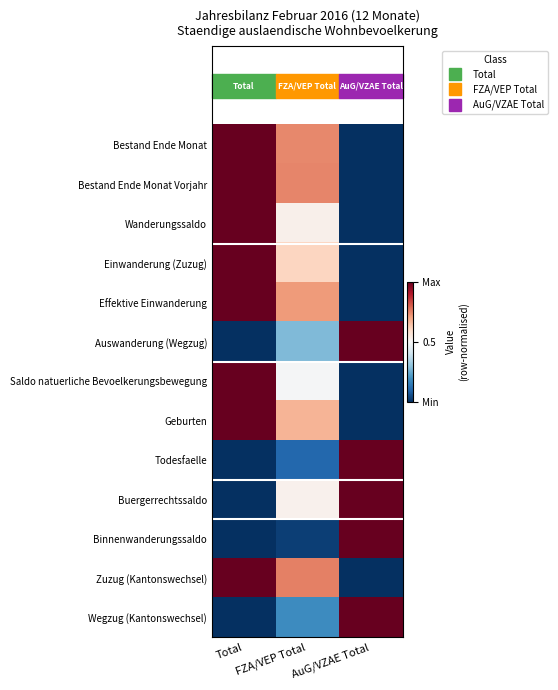

Reading right to left, extract all data points from this chart.

Bestand Ende Monat: AuG/VZAE Total=0.0	FZA/VEP Total=0.7	Total=1.0
Bestand Ende Monat Vorjahr: AuG/VZAE Total=0.0	FZA/VEP Total=0.7	Total=1.0
Wanderungssaldo: AuG/VZAE Total=0.0	FZA/VEP Total=0.5	Total=1.0
Einwanderung (Zuzug): AuG/VZAE Total=0.0	FZA/VEP Total=0.6	Total=1.0
Effektive Einwanderung: AuG/VZAE Total=0.0	FZA/VEP Total=0.7	Total=1.0
Auswanderung (Wegzug): AuG/VZAE Total=1.0	FZA/VEP Total=0.3	Total=0.0
Saldo natuerliche Bevoelkerungsbewegung: AuG/VZAE Total=0.0	FZA/VEP Total=0.5	Total=1.0
Geburten: AuG/VZAE Total=0.0	FZA/VEP Total=0.7	Total=1.0
Todesfaelle: AuG/VZAE Total=1.0	FZA/VEP Total=0.1	Total=0.0
Buergerrechtssaldo: AuG/VZAE Total=1.0	FZA/VEP Total=0.5	Total=0.0
Binnenwanderungssaldo: AuG/VZAE Total=1.0	FZA/VEP Total=0.0	Total=0.0
Zuzug (Kantonswechsel): AuG/VZAE Total=0.0	FZA/VEP Total=0.8	Total=1.0
Wegzug (Kantonswechsel): AuG/VZAE Total=1.0	FZA/VEP Total=0.2	Total=0.0